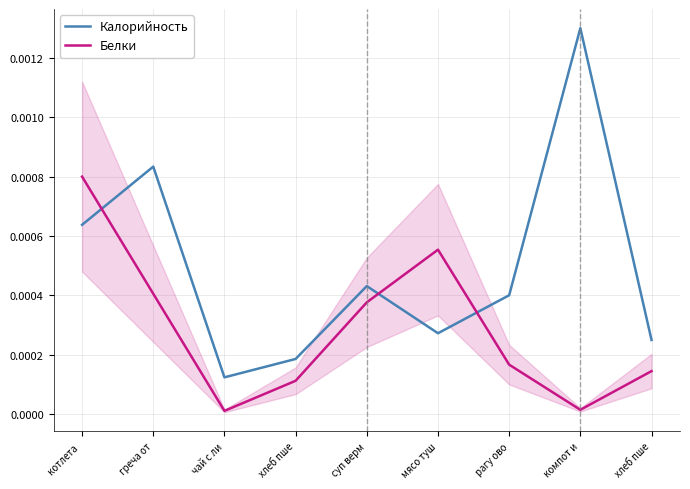

Rank the series by their maximum value, from highest to lowest.

Калорийность, Белки